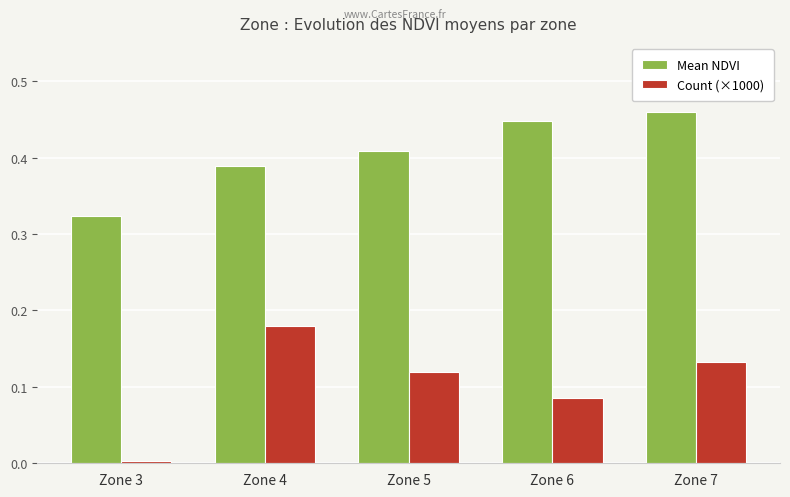

Count the number of data series in this chart.

2